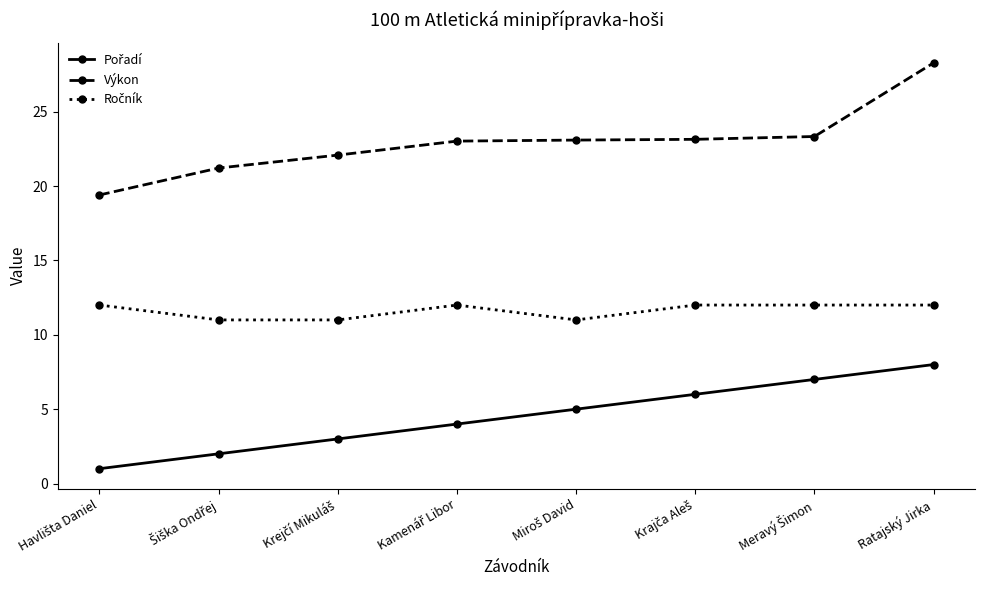

What is the difference between the highest and lowest values at Ratajský Jirka?

20.3